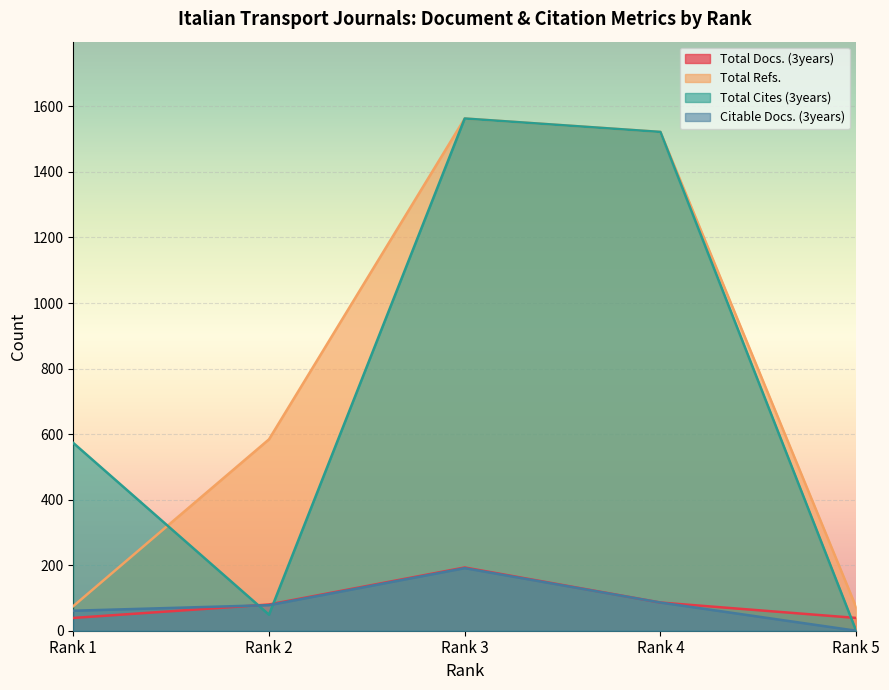

Reading left to right, what are all the values shown in this chart?

Total Docs. (3years): Rank 1=39	Rank 2=80	Rank 3=193	Rank 4=86	Rank 5=39
Total Refs.: Rank 1=75	Rank 2=584	Rank 3=1563	Rank 4=1522	Rank 5=72
Total Cites (3years): Rank 1=573	Rank 2=49	Rank 3=1563	Rank 4=1522	Rank 5=0
Citable Docs. (3years): Rank 1=61	Rank 2=78	Rank 3=191	Rank 4=86	Rank 5=0